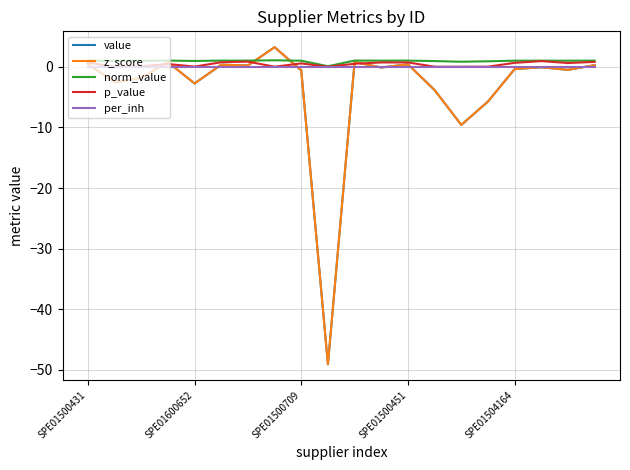

Is this an area chart (filled region under the line)?

No